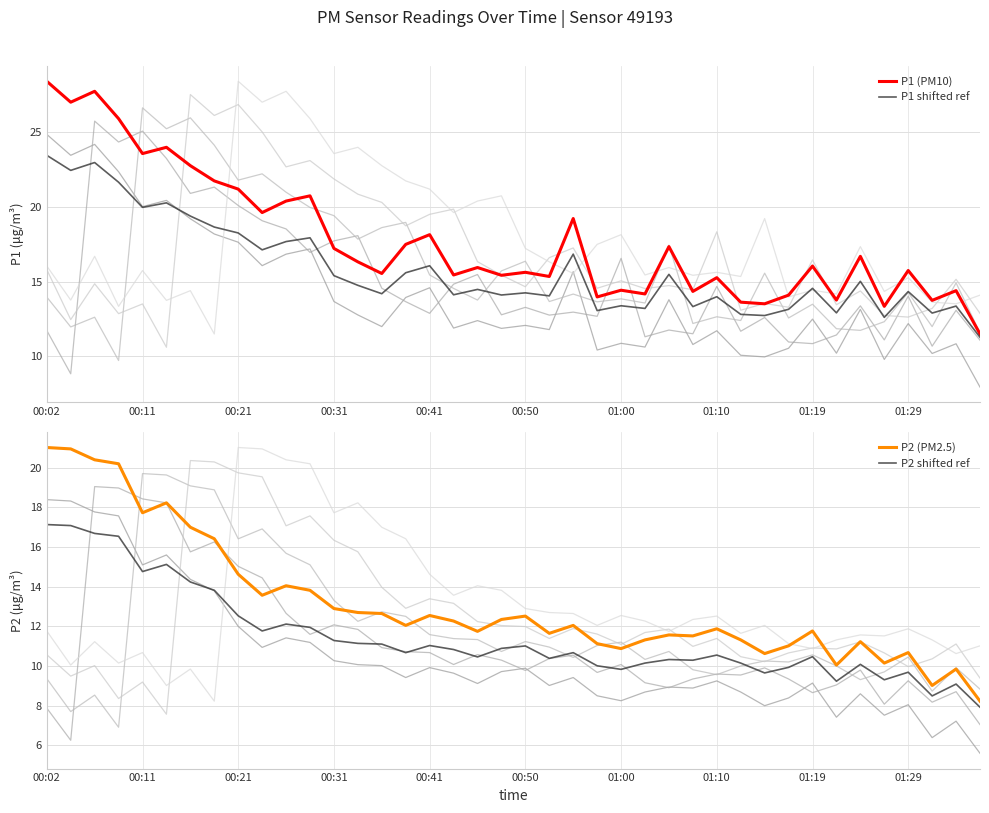

What is the maximum value for P1 (PM10)?

28.4